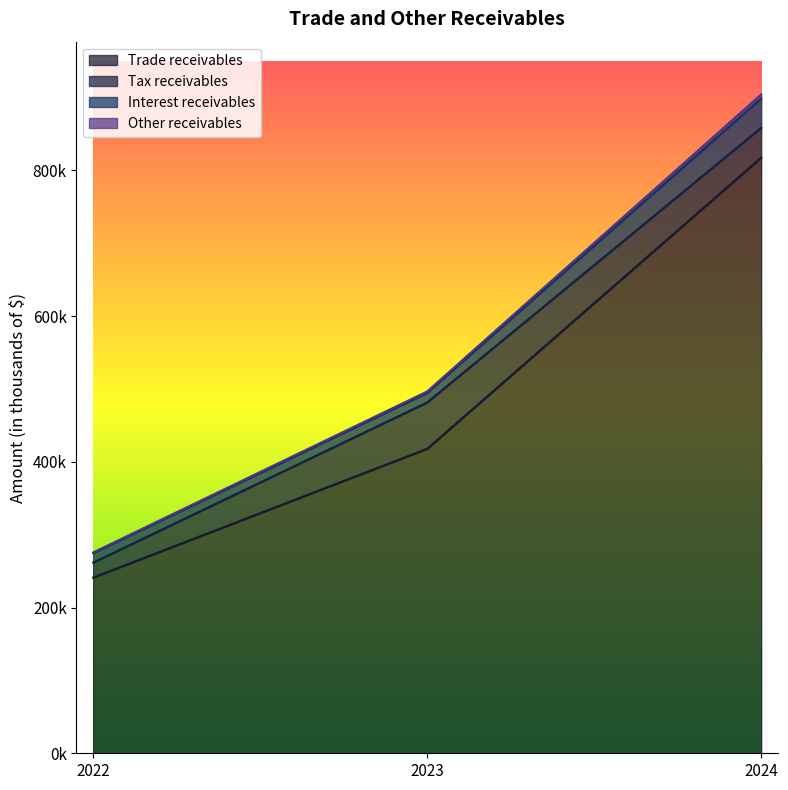

The value of Trade receivables at 2024 is 817707. True or false?

True